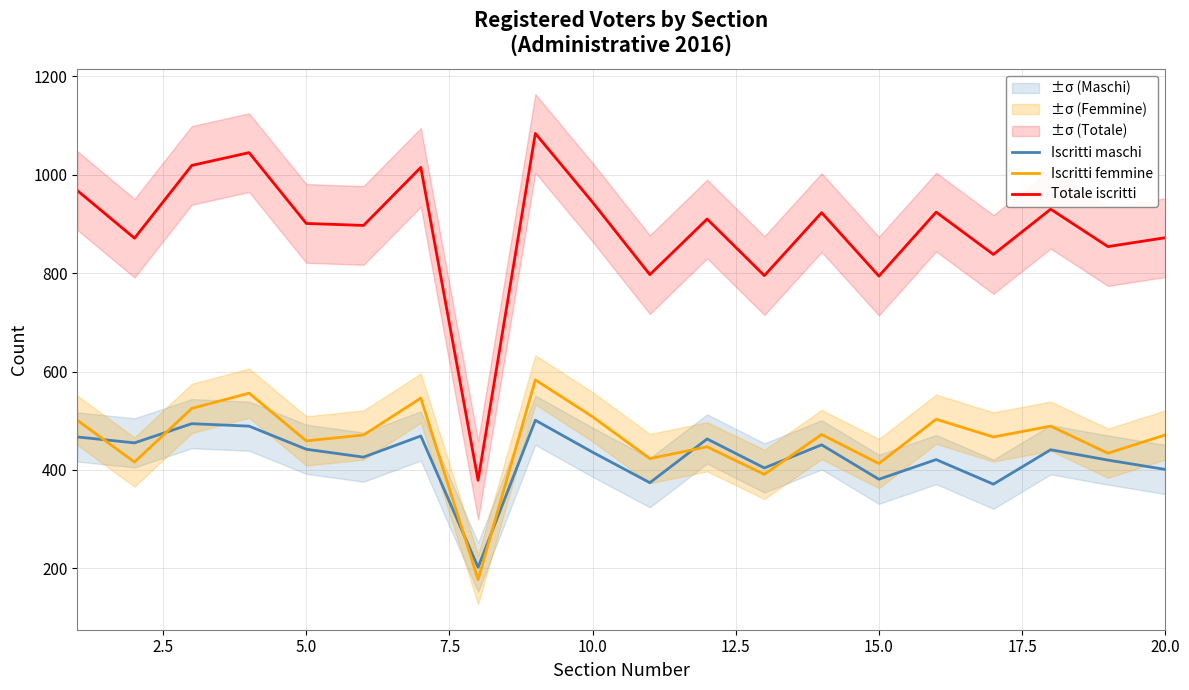

True or false: Totale iscritti and Iscritti femmine intersect in this chart.

False